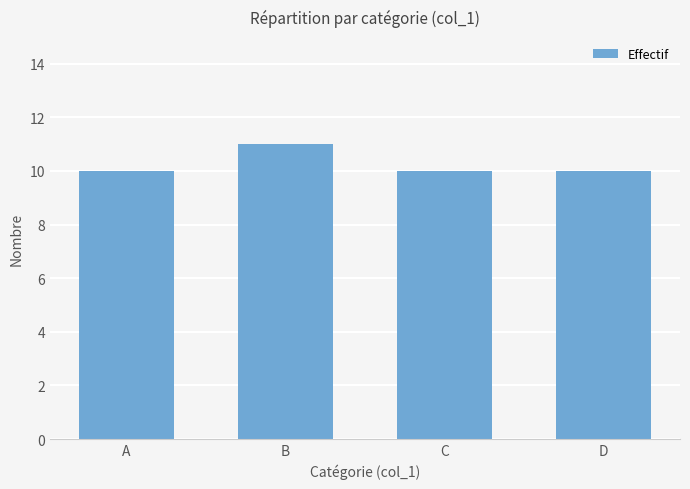

True or false: the data shows 16 at C.

False